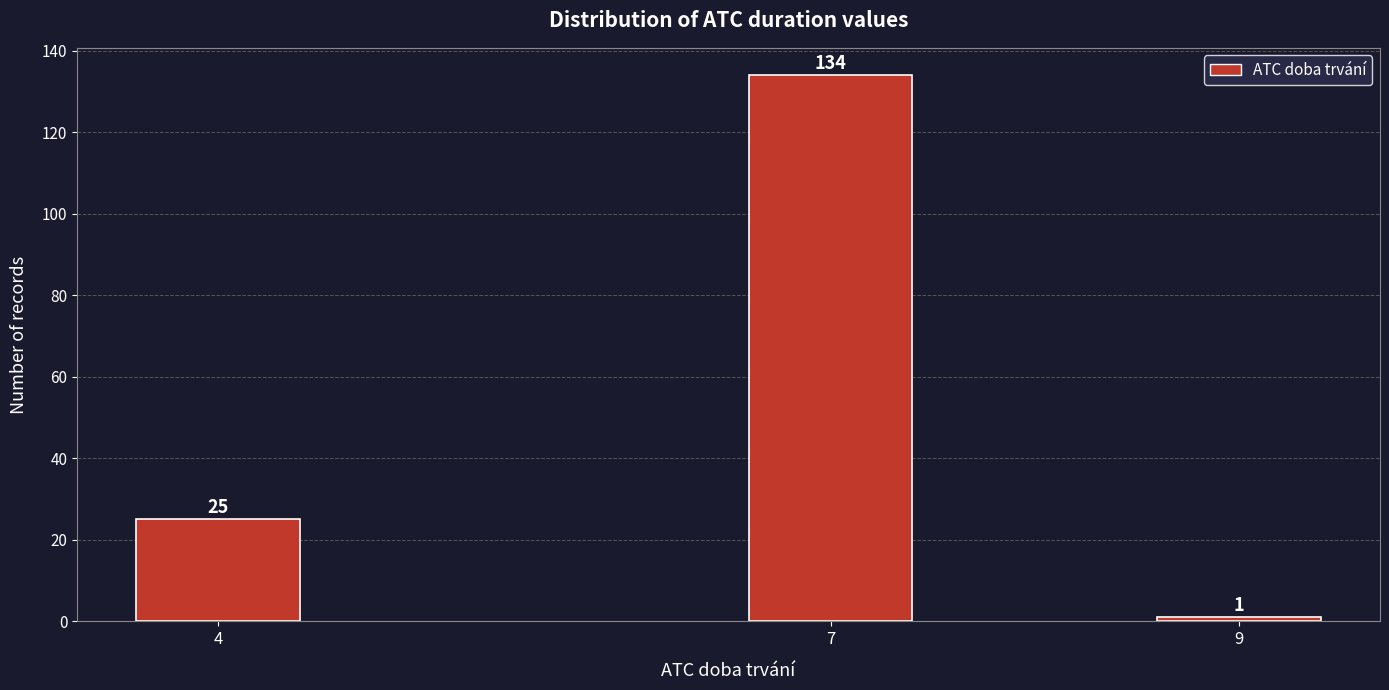

Reading left to right, extract all data points from this chart.

25	134	1